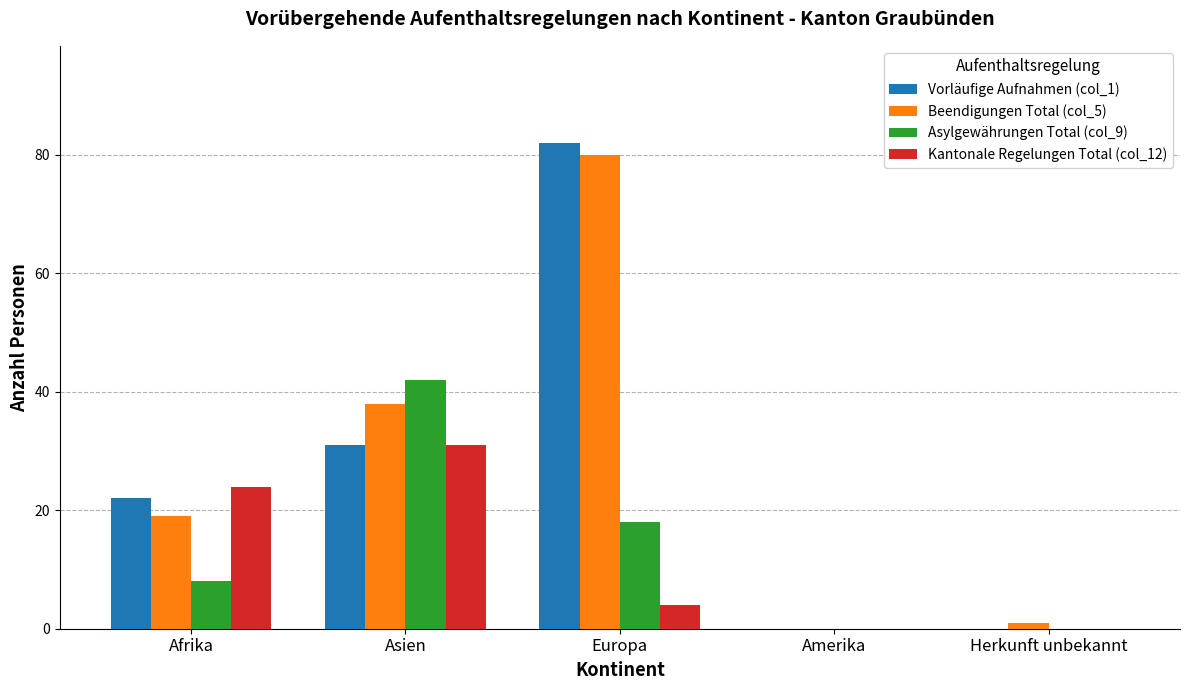

True or false: Asylgewährungen Total (col_9) has a value of 65 at Asien.

False